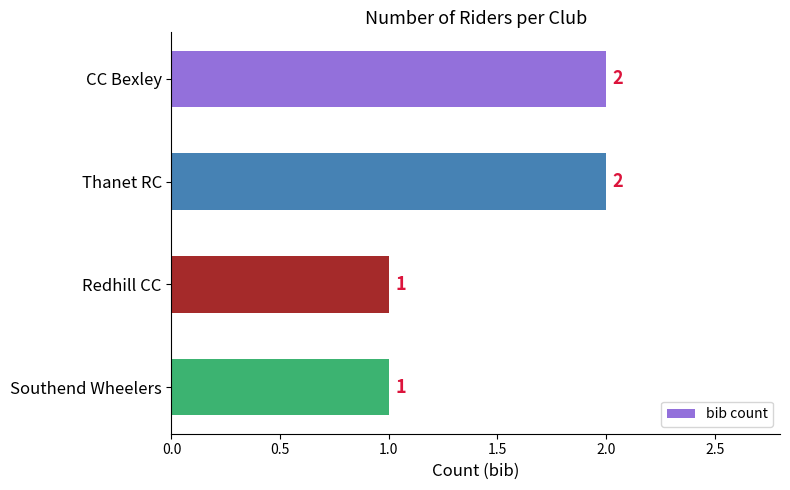

What is the difference between the maximum and minimum values?

1